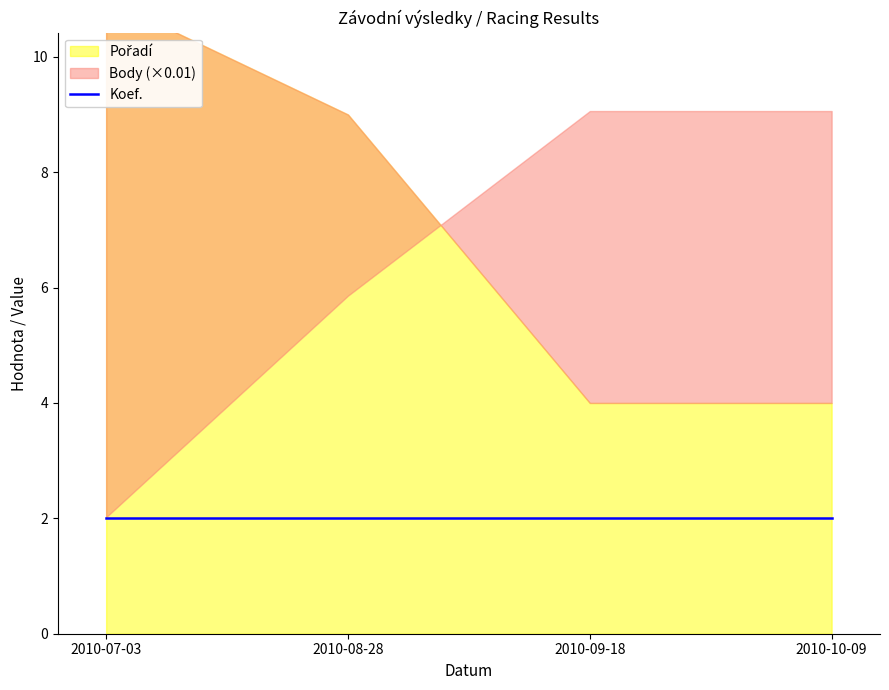

Does the chart display data point markers on the line(s)?

No